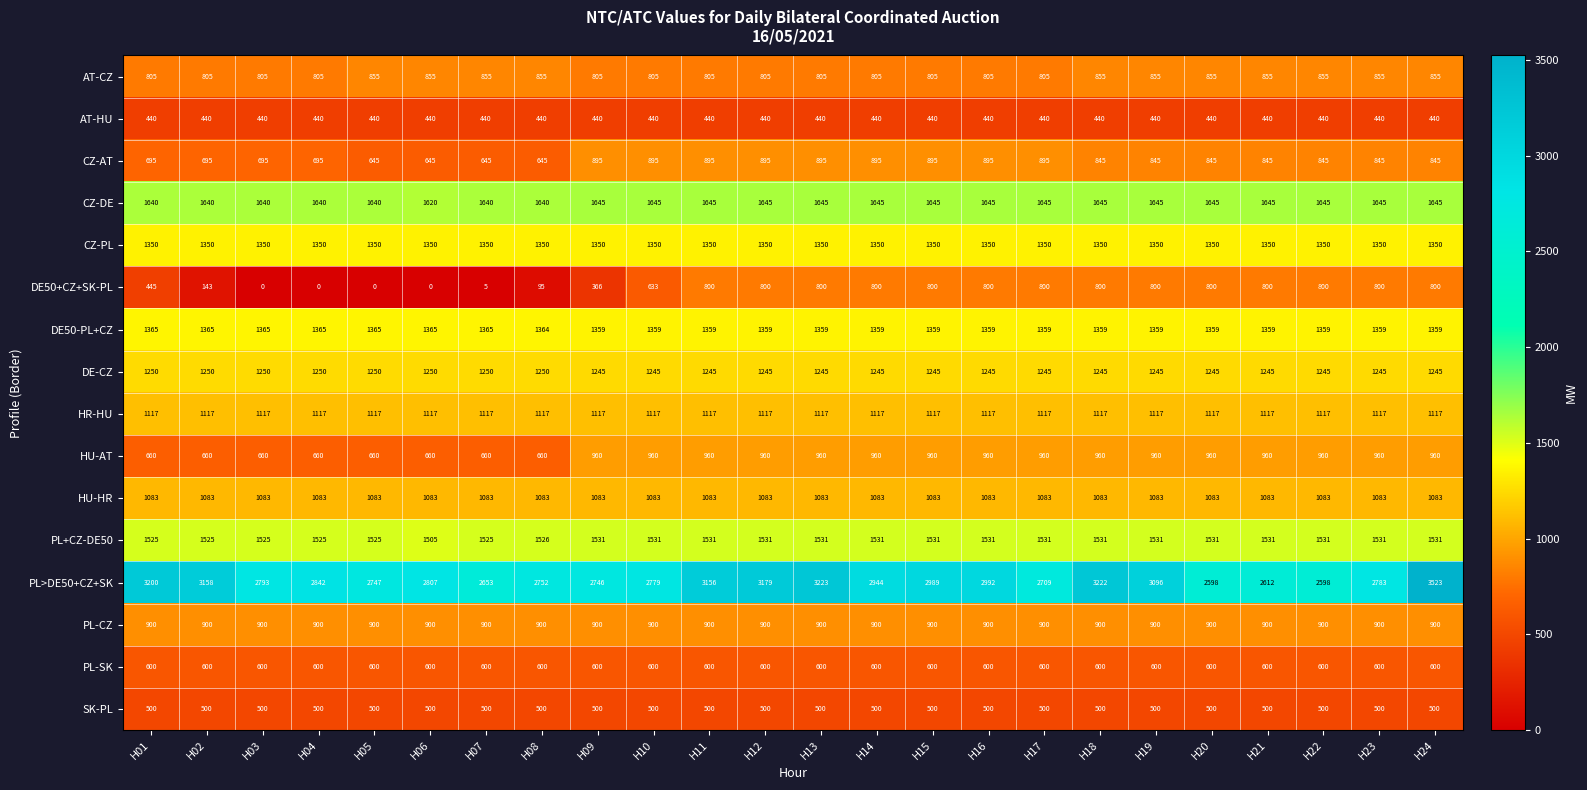

Rank the series by their maximum value, from lowest to highest.

AT-HU, SK-PL, PL-SK, DE50+CZ+SK-PL, AT-CZ, CZ-AT, PL-CZ, HU-AT, HU-HR, HR-HU, DE-CZ, CZ-PL, DE50-PL+CZ, PL+CZ-DE50, CZ-DE, PL>DE50+CZ+SK